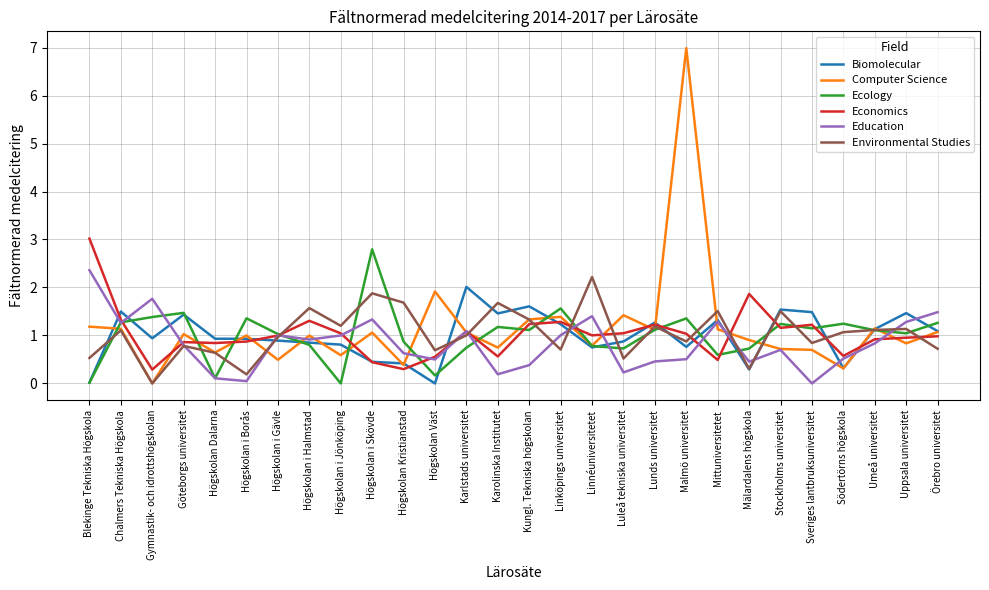

Is the value of Biomolecular at Linköpings universitet greater than the value of Environmental Studies at Mittuniversitetet?

No